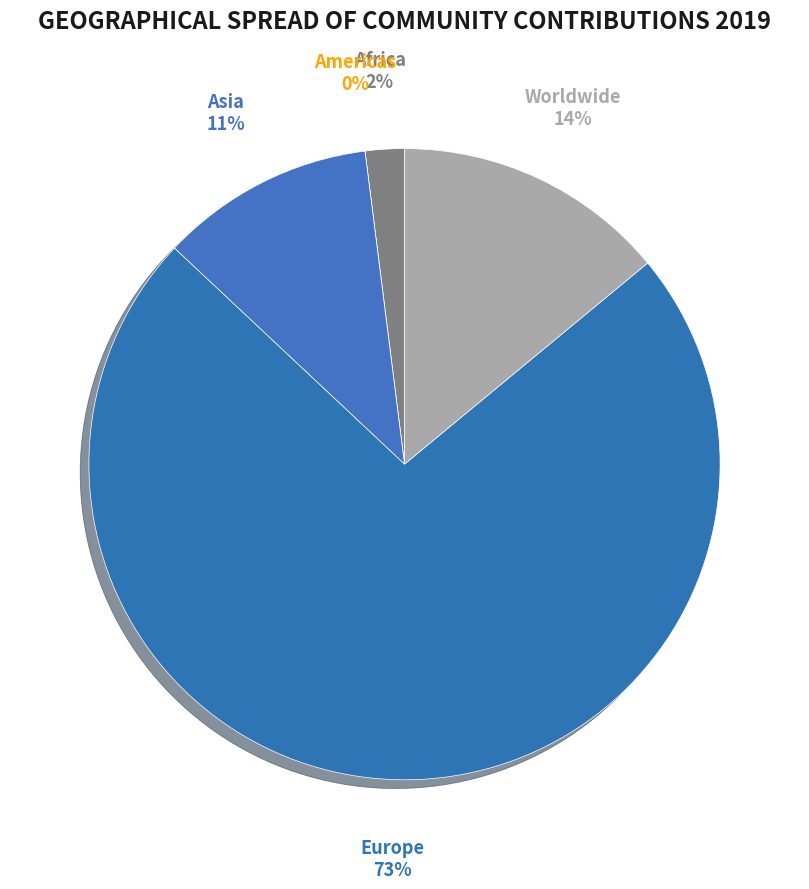

How much of the chart is everything except Africa?

98.0%